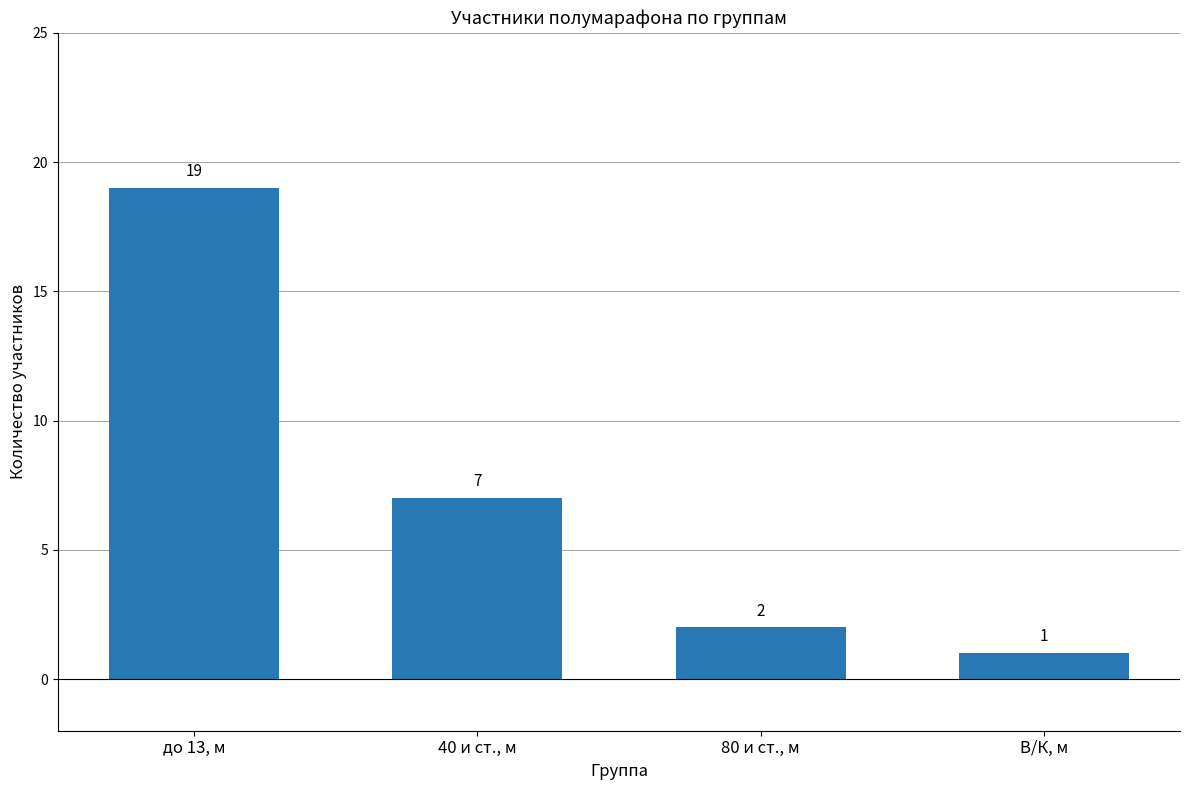

What position from the left is 80 и ст., м?

3